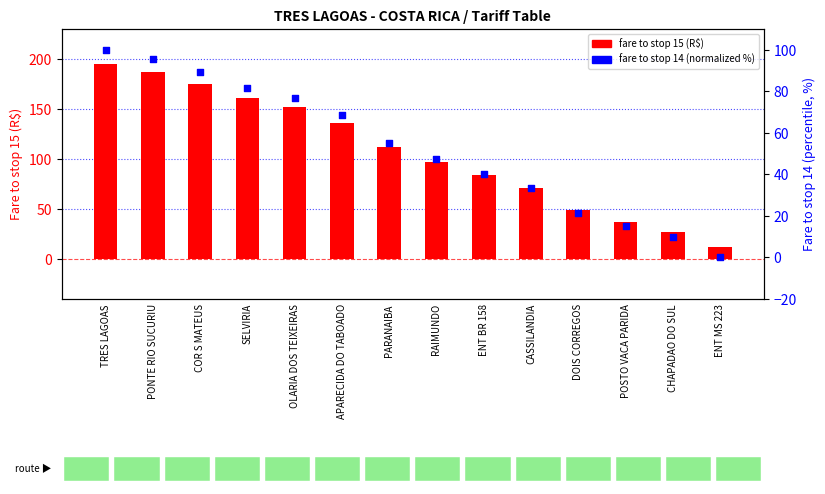

At how many categories does at least one series exceed 85?

8